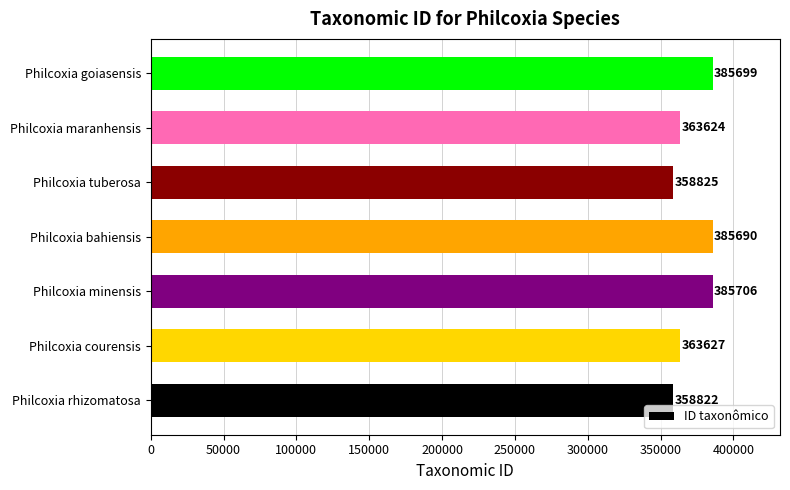

True or false: the data shows 363627 at Philcoxia courensis.

True